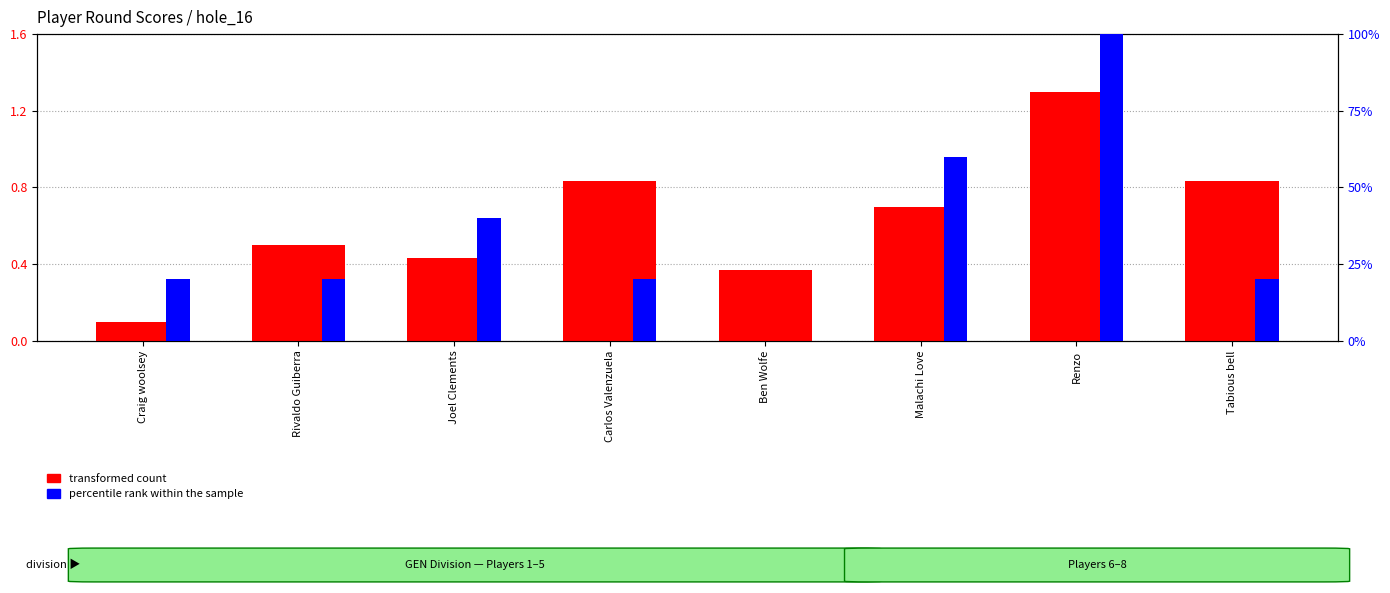

How many percentile rank within the sample values are between 20 and 60?

6